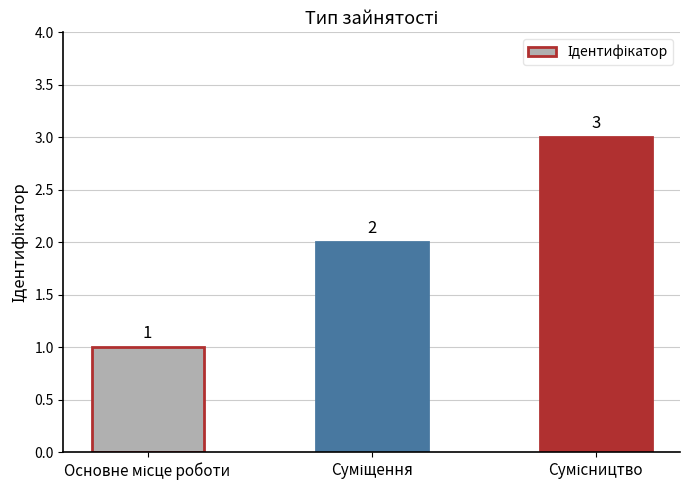

What is the value of the 3rd bar from the left?

3